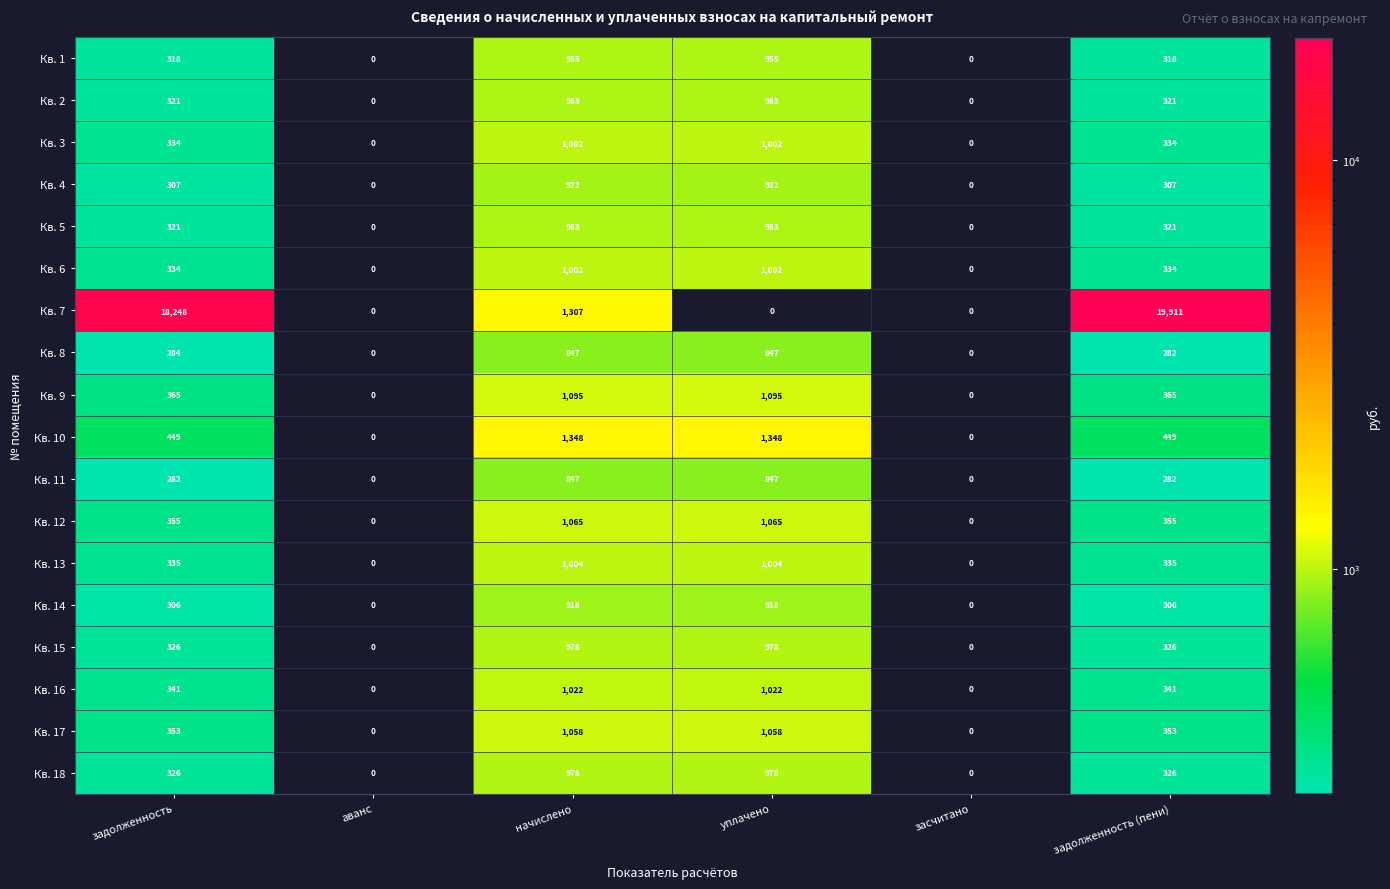

True or false: Кв. 1 has a value of 1712 at уплачено.

False